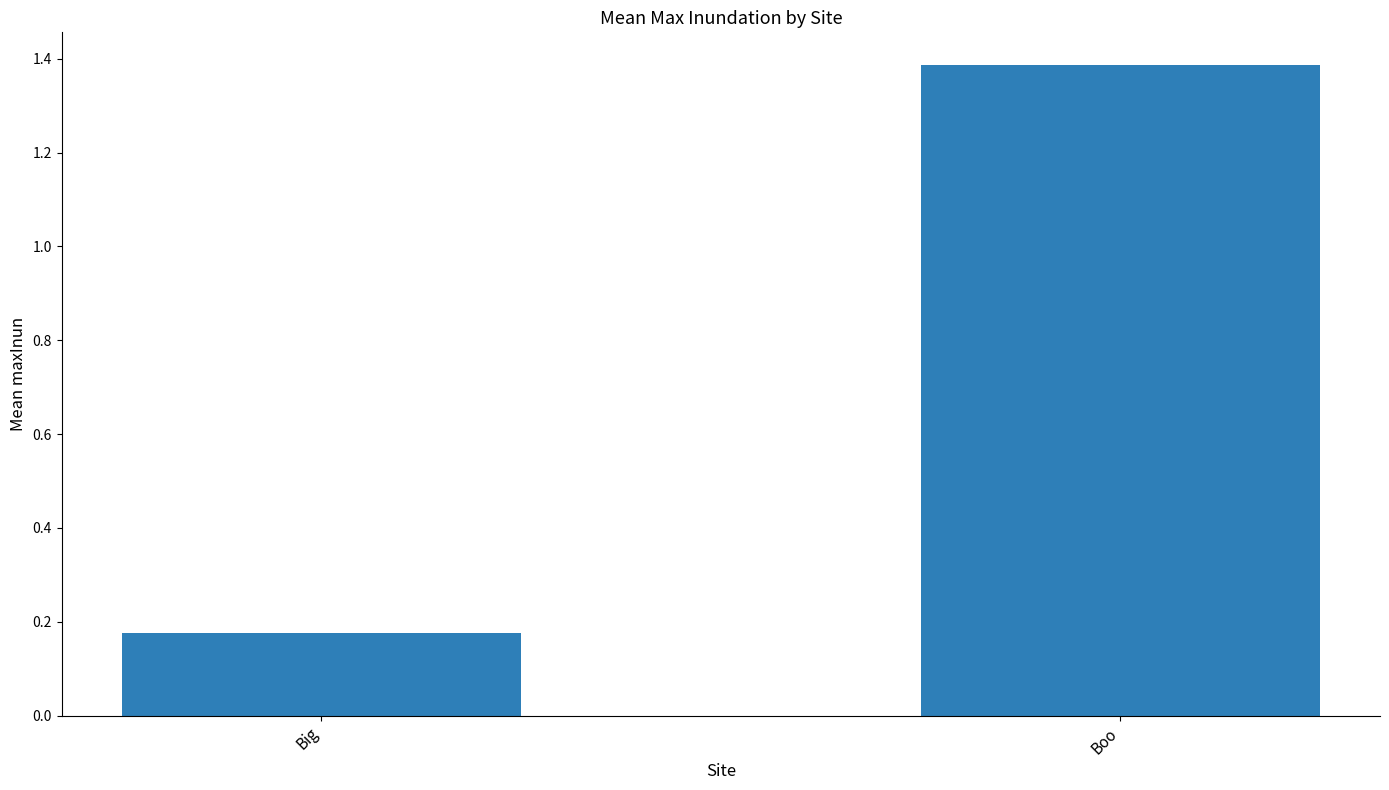

Are the bars horizontal?

No